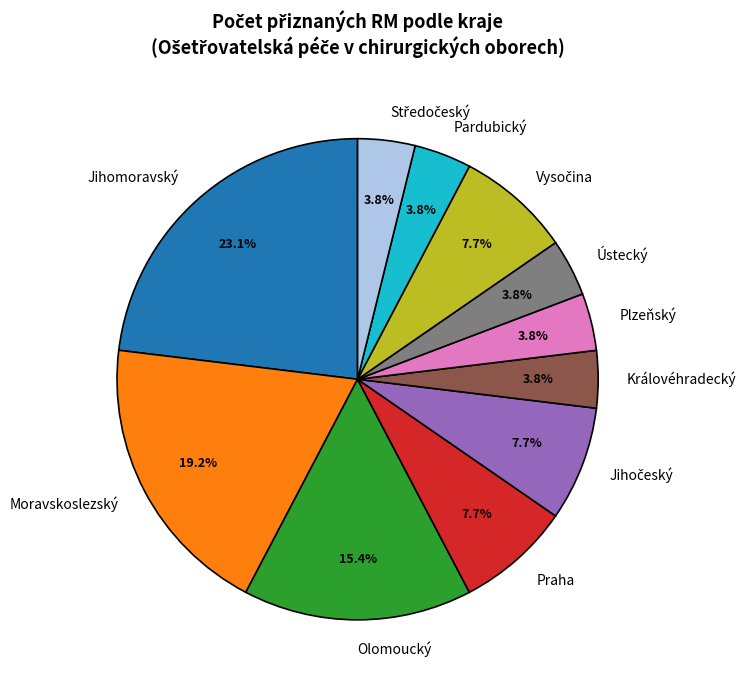

What is the total percentage of Královéhradecký and Olomoucký?

19.2%